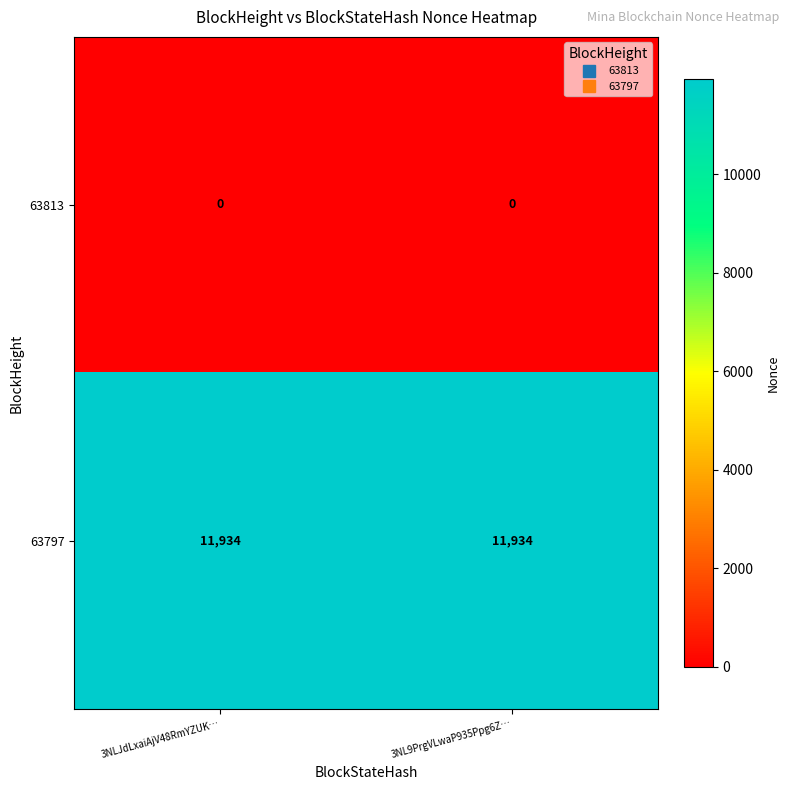

Is the value of 63797 at 3NLJdLxaiAjV48RmYZUK… greater than the value of 63813 at 3NLJdLxaiAjV48RmYZUK…?

Yes